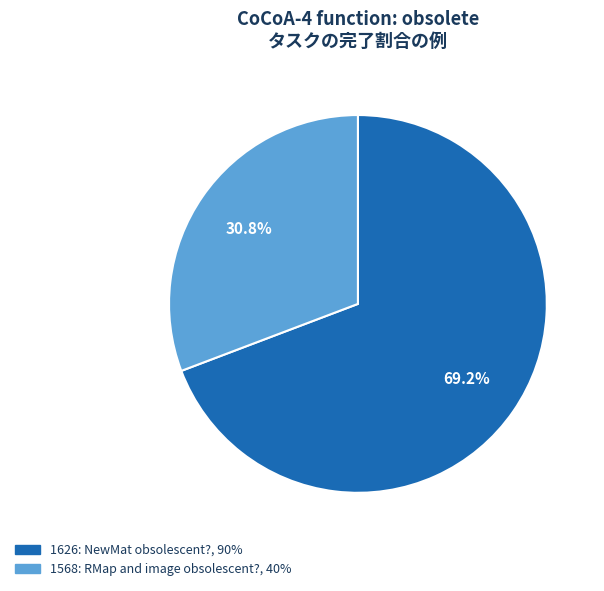

Which has a higher value, 1568 or 1626?

1626